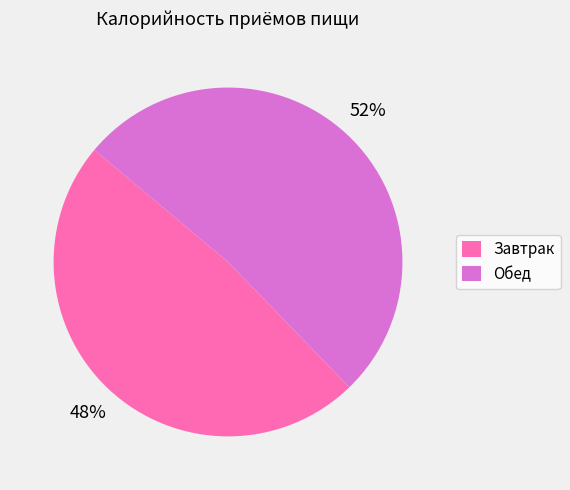

To the nearest percent, what percentage of the pie is Обед?

52%